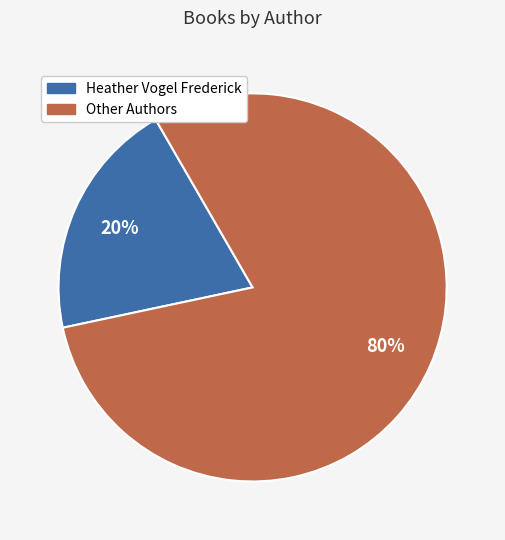

True or false: Other Authors accounts for 80% of the total.

True